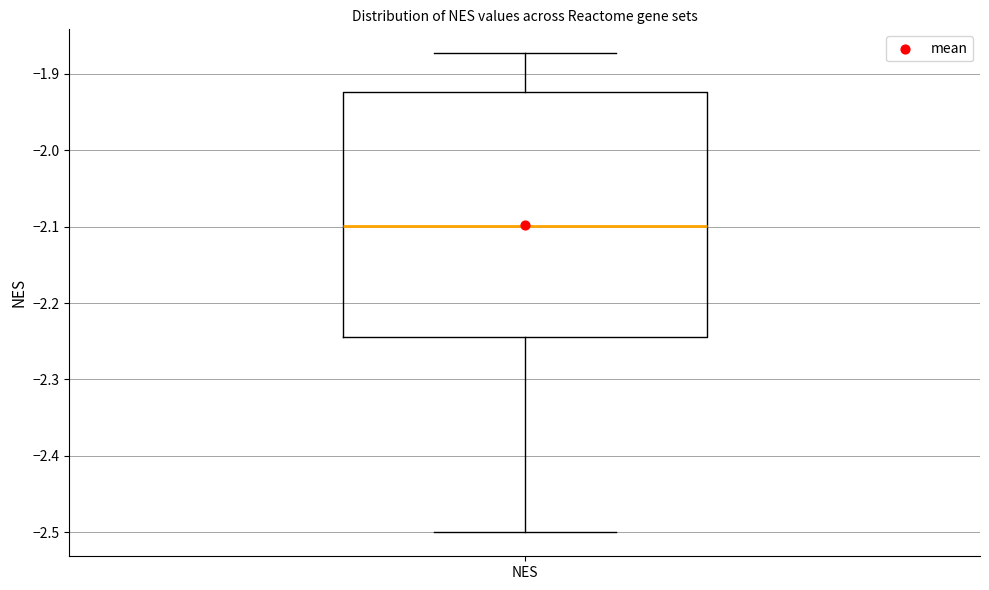

Read this box plot against the y-axis: the position of the median line, the range covered by the box, and the ends of both whiskers. The values are not printed on the chart, so give them approximately, as read against the axis.

median -2.10, box -2.24 to -1.92, whiskers -2.50 to -1.87